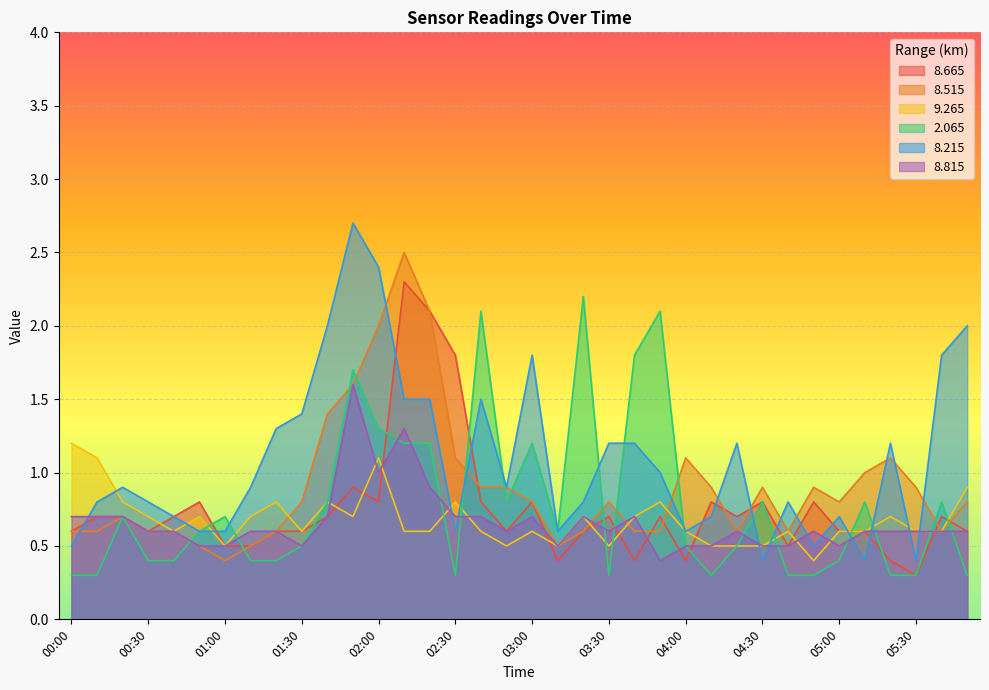

Is it true that   2.065 equals 1.2 at 02:10?

True